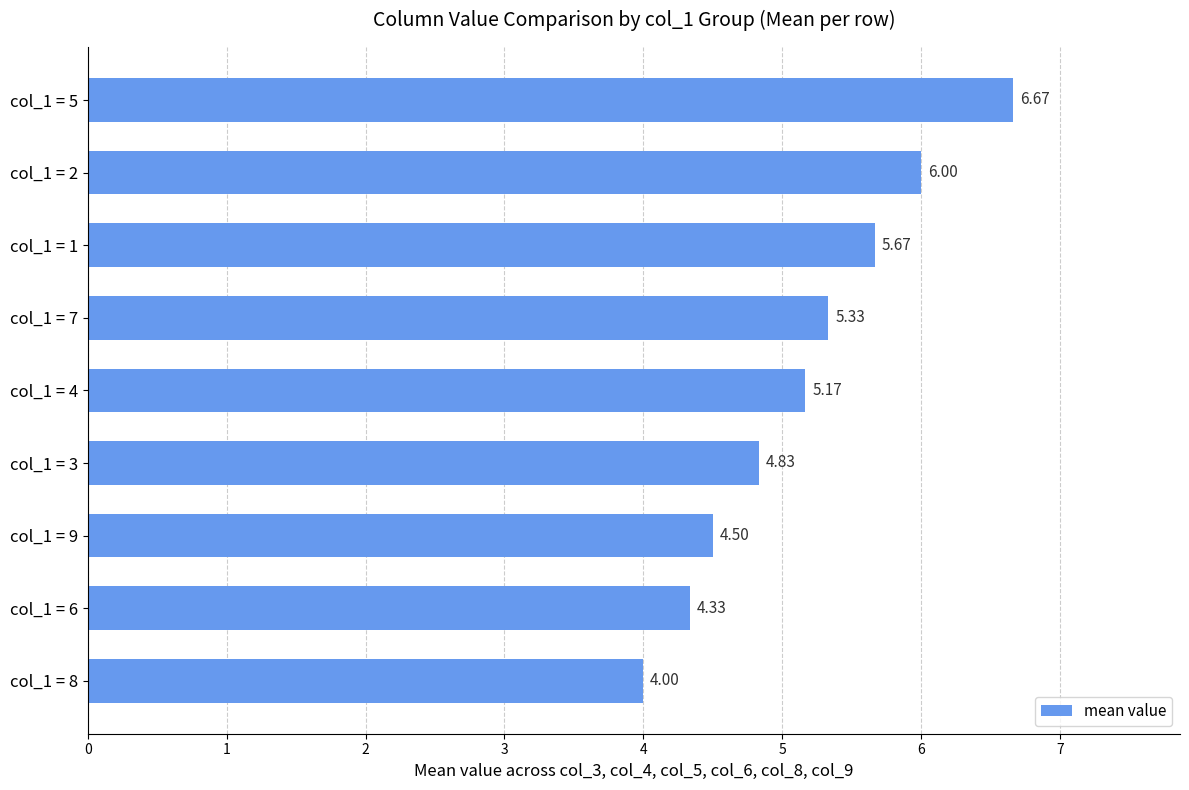

Count the number of categories in the chart.

9